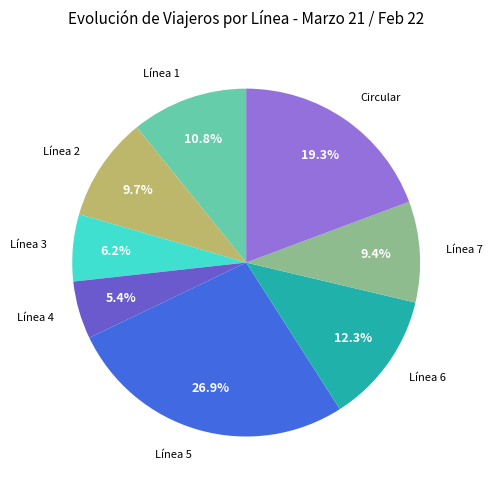

What is the ratio of the value at Línea 4 to the value at Línea 6?

0.4